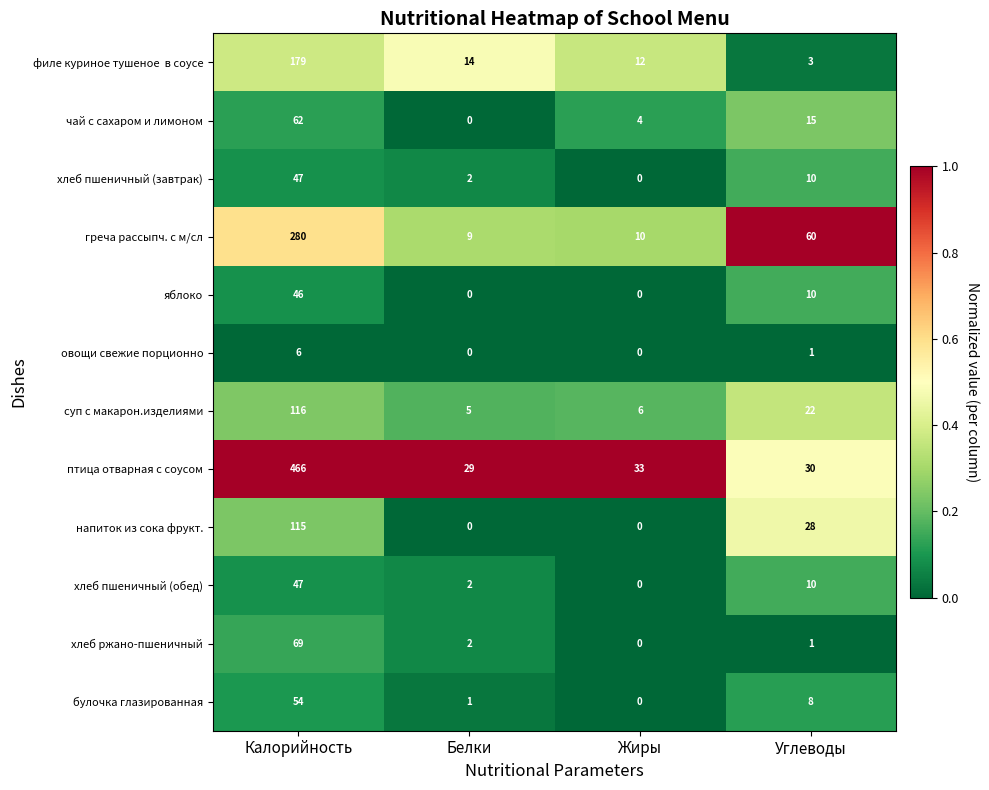

Which label corresponds to the largest value in the chart?

Калорийность